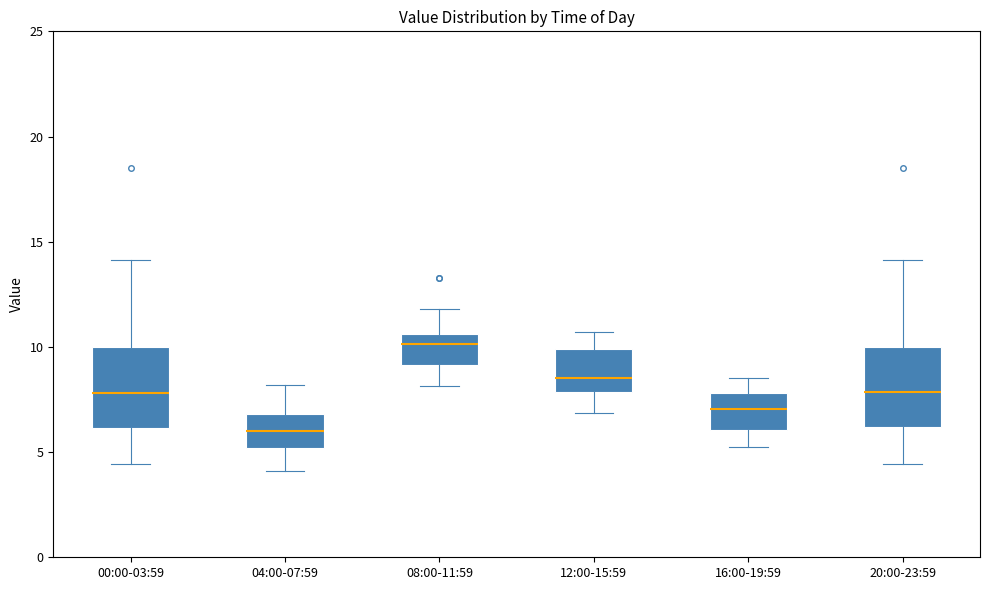

Reading left to right, transcribe this box plot: for each box, give where its median line is, the range the box spans, and where its two whiskers end, as read against the y-axis. The values are not printed on the chart, so give them approximately, as read against the axis.

00:00-03:59: median 8.0, box 6.0 to 10.0, whiskers 4.5 to 14.0
04:00-07:59: median 6.0, box 5.0 to 7.0, whiskers 4.0 to 8.0
08:00-11:59: median 10.0, box 9.0 to 10.5, whiskers 8.0 to 12.0
12:00-15:59: median 8.5, box 8.0 to 10.0, whiskers 7.0 to 10.5
16:00-19:59: median 7.0, box 6.0 to 8.0, whiskers 5.5 to 8.5
20:00-23:59: median 8.0, box 6.0 to 10.0, whiskers 4.5 to 14.0